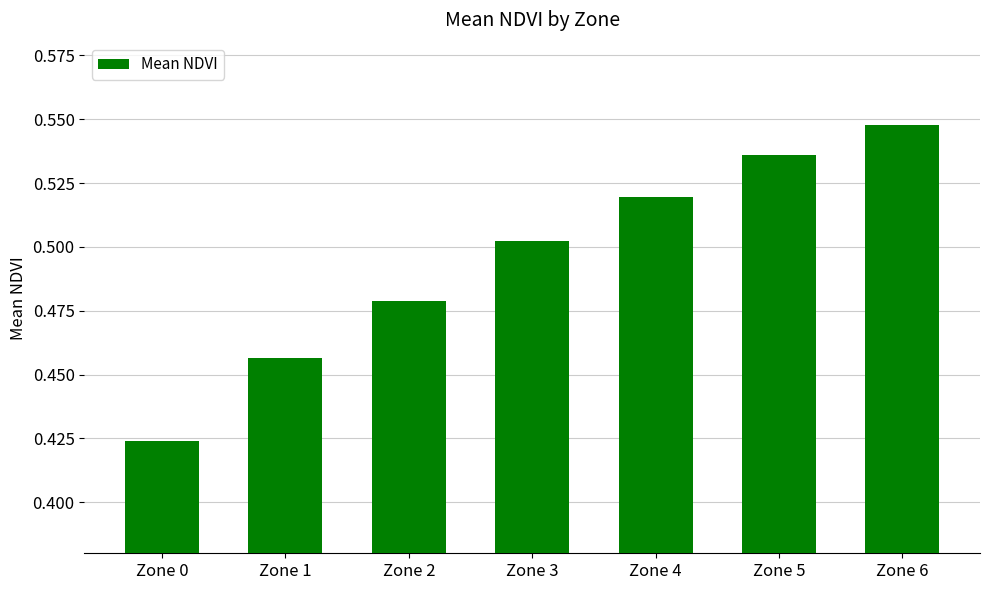

At which label is the value closest to 0?

Zone 0